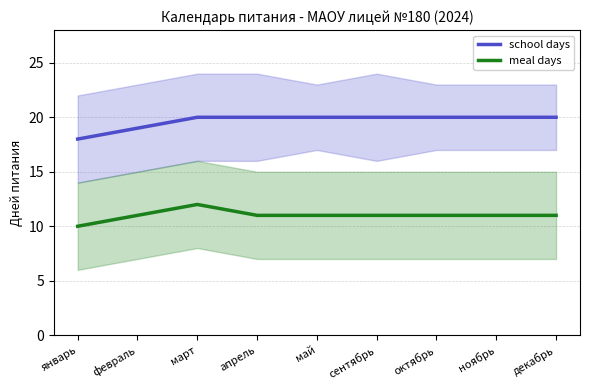

Rank the series by their maximum value, from lowest to highest.

meal days, school days